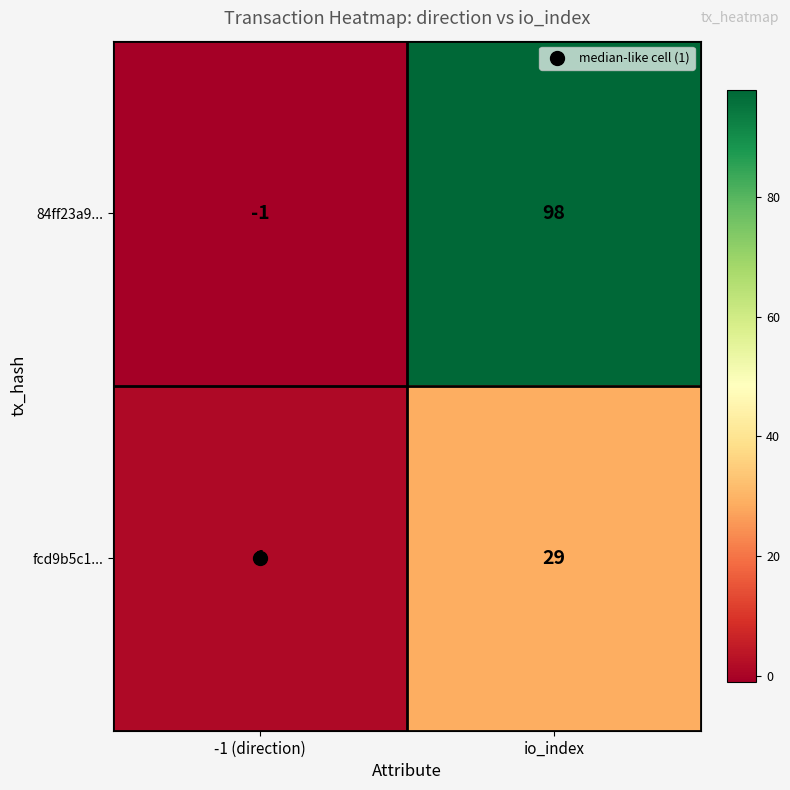

What is the sum of all 84ff23a9... values?

97